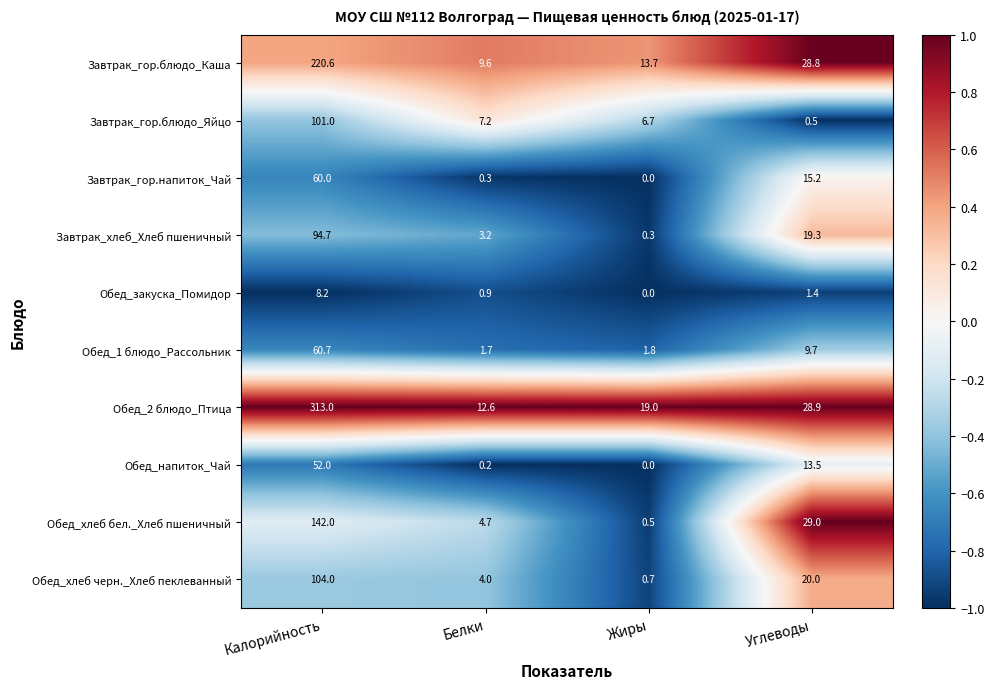

How many data points does each series have?

4